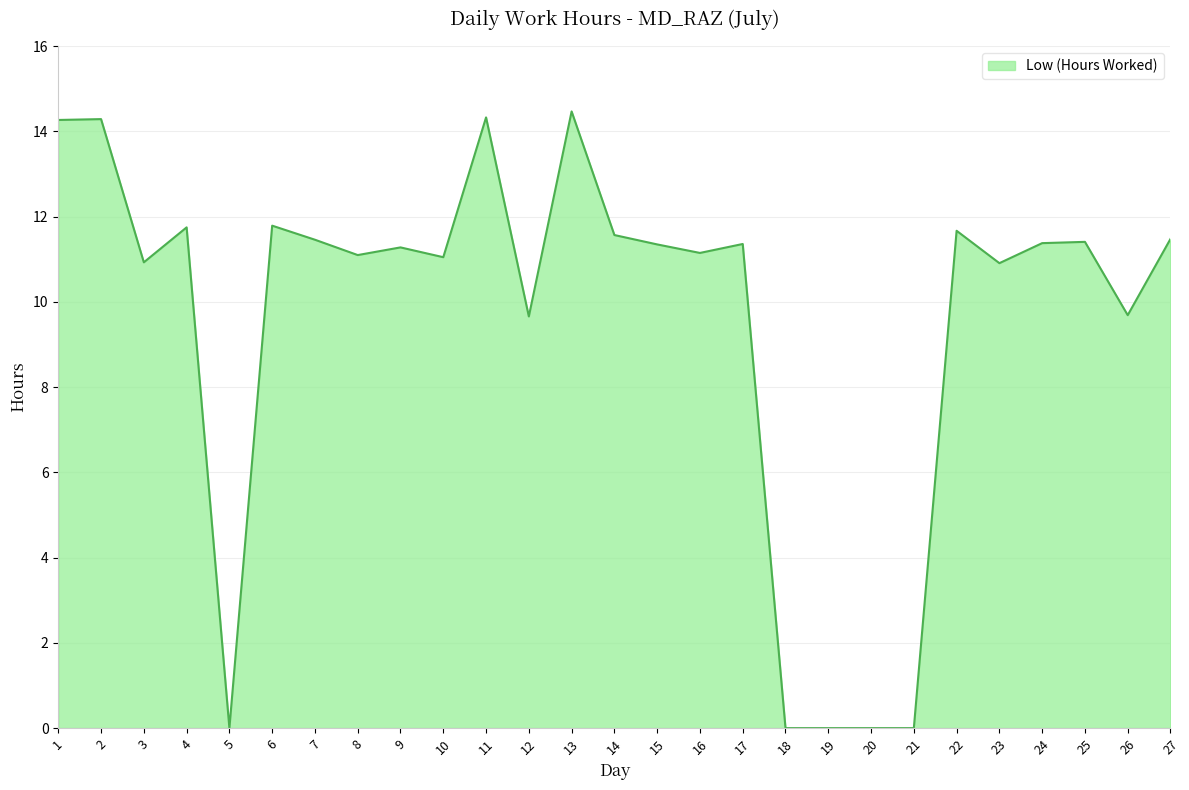

Does the chart have visible grid lines?

Yes